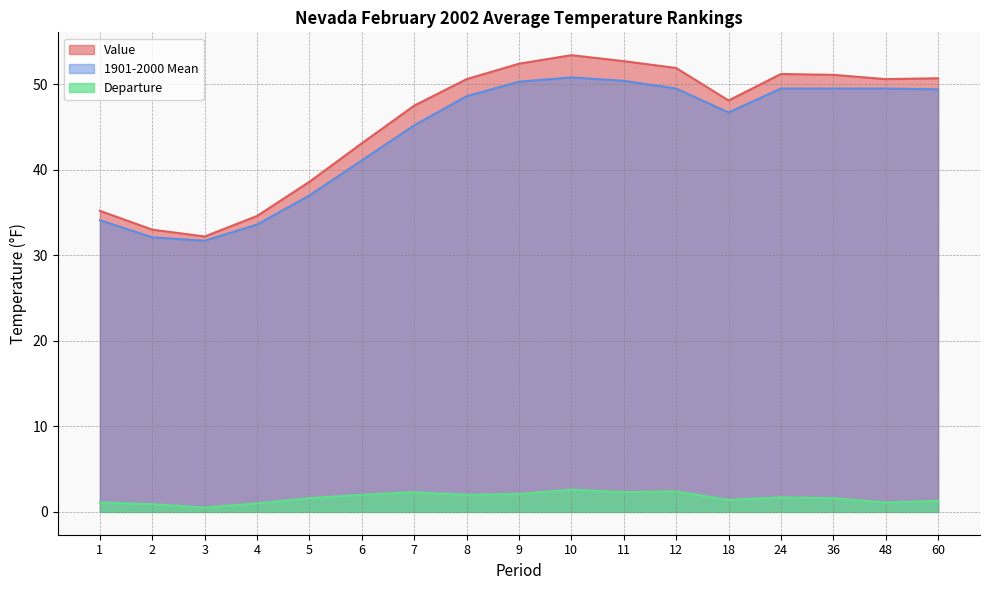

True or false: 1901-2000 Mean has a value of 50.8 at 10.

True